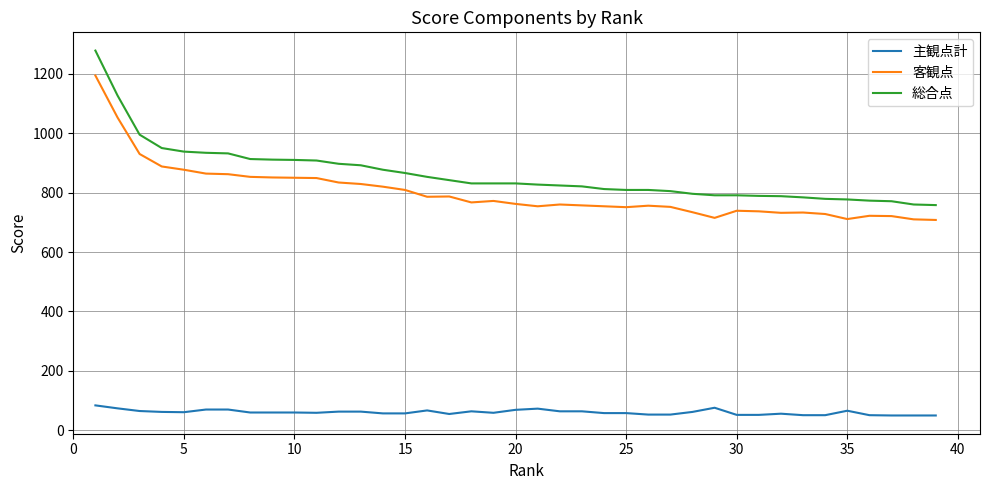

List the series in order of their peak value, lowest first.

主観点計, 客観点, 総合点